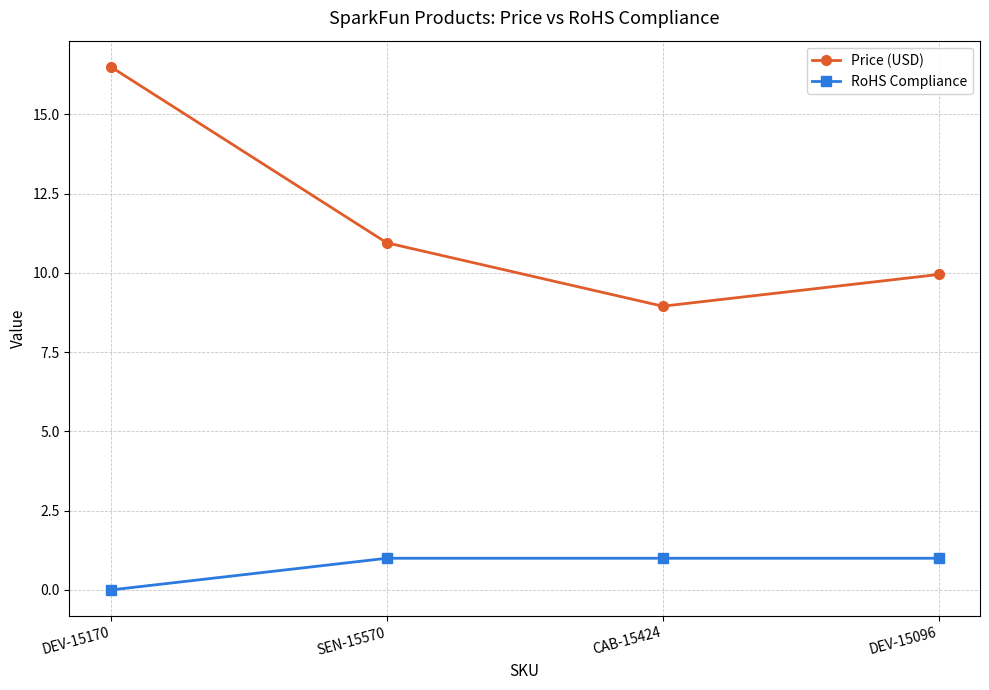

The Price (USD) series shows 8.9 at CAB-15424. True or false?

True